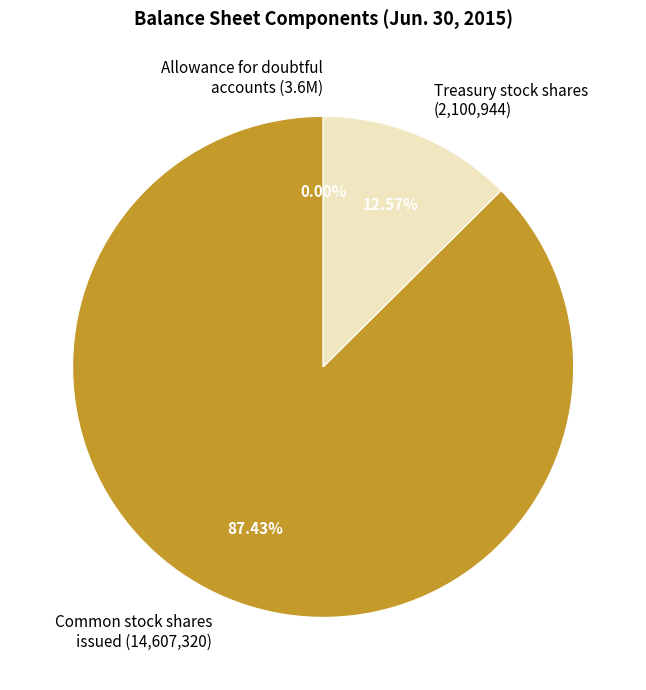

Approximately how many times larger is the value at Common stock shares issued (14,607,320) compared to Treasury stock shares (2,100,944)?

7.0